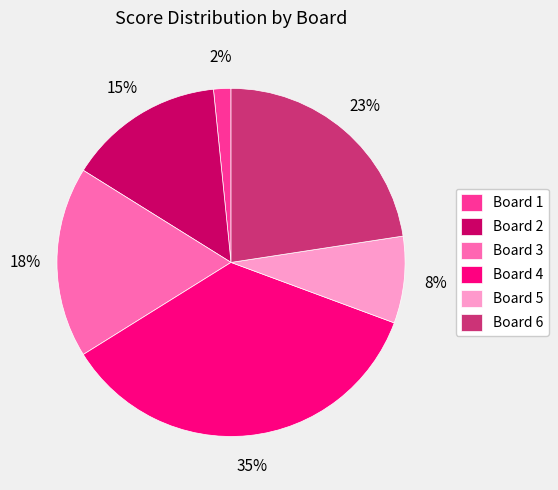

Is Board 3 the majority of the pie?

No